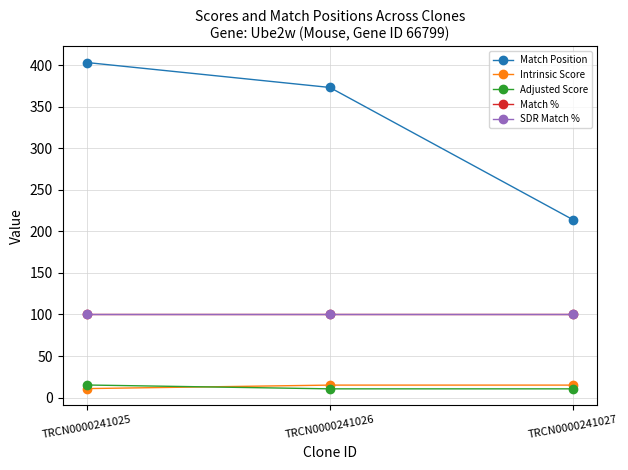

Does the chart have visible grid lines?

Yes